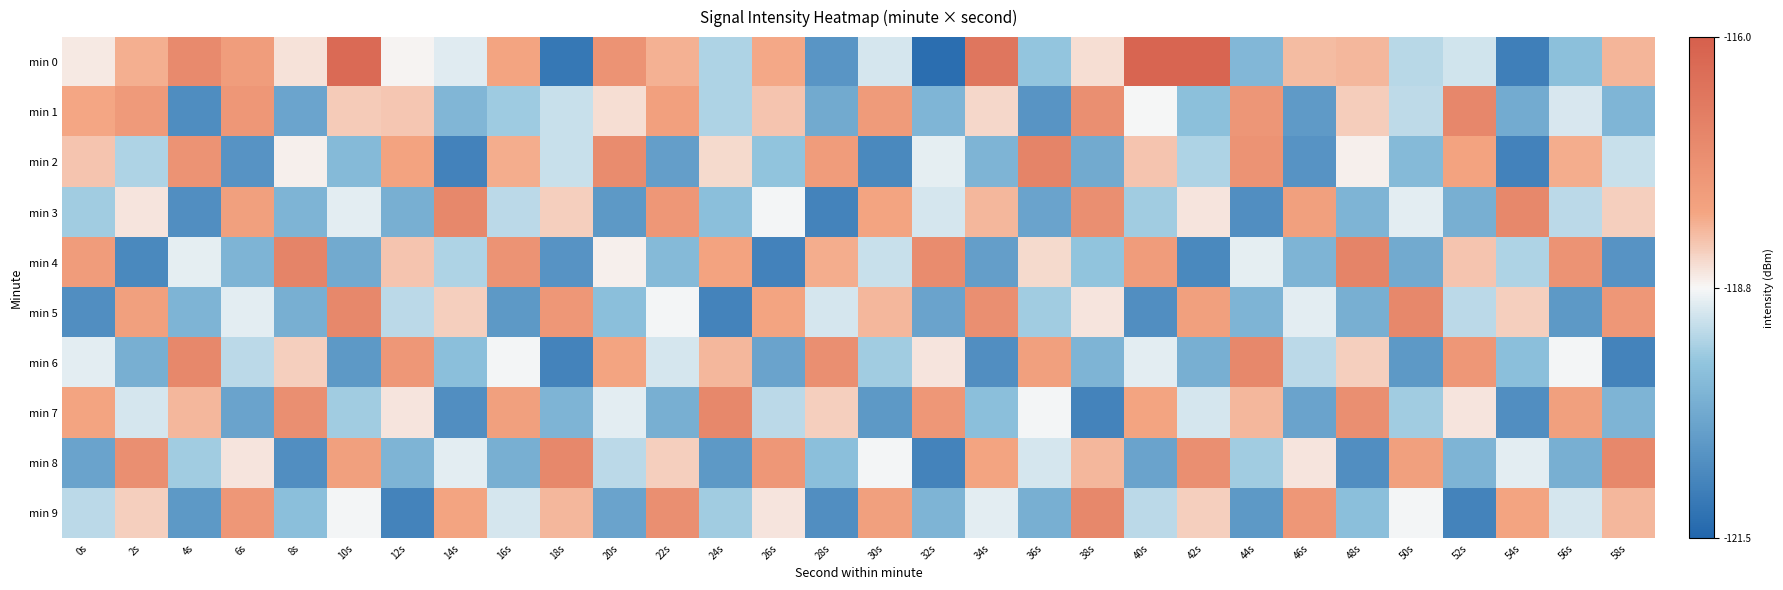

What is the total value across all series at 54s?

-1193.9